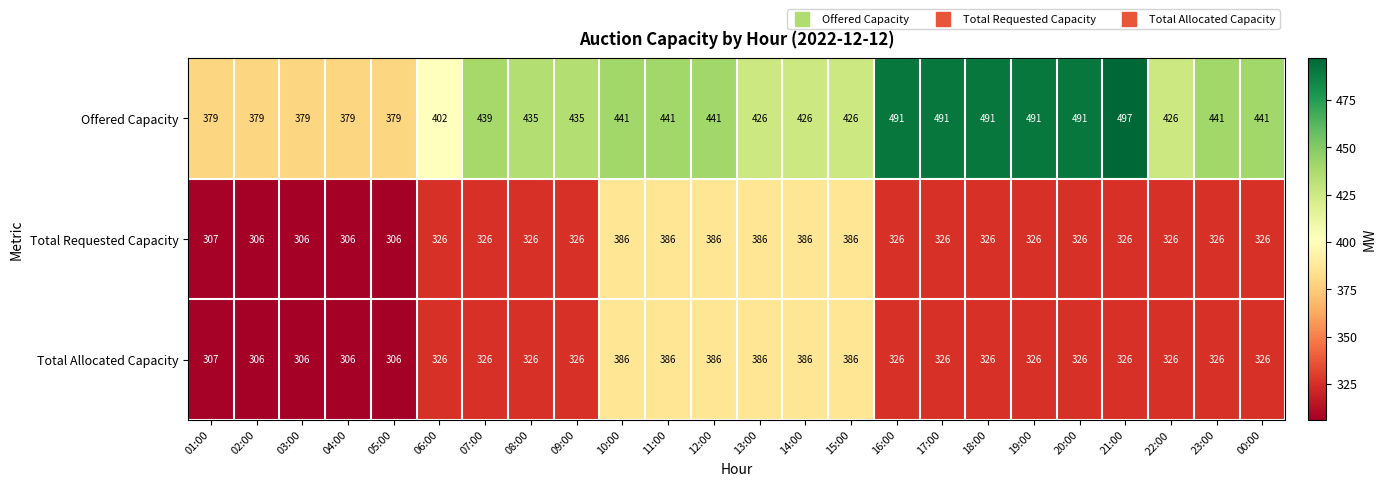

What is the approximate value of Total Allocated Capacity at 06:00, to the nearest 5?

325